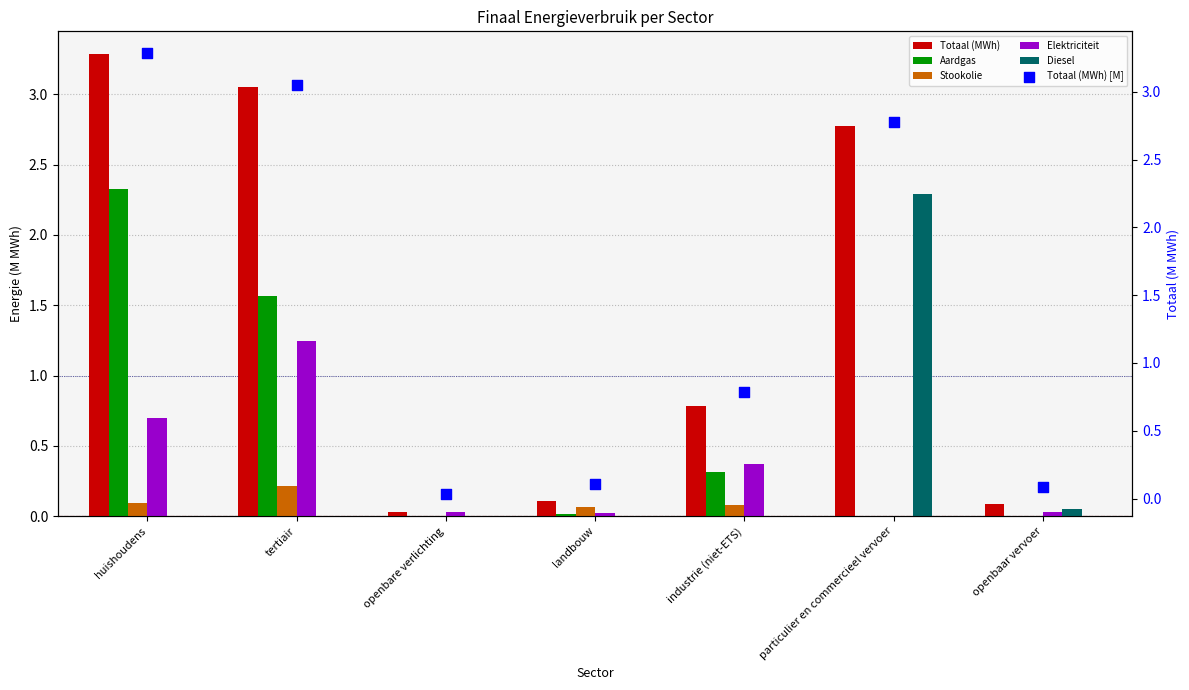

Which series reaches the maximum Y coordinate?

Totaal (MWh)